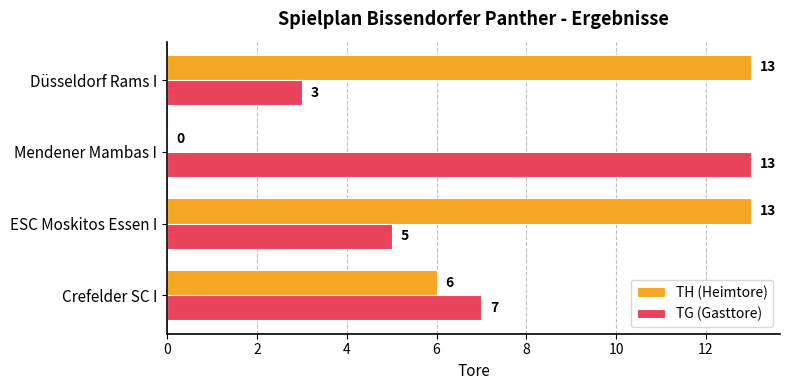

True or false: TH (Heimtore) has a value of -6 at Mendener Mambas I.

False